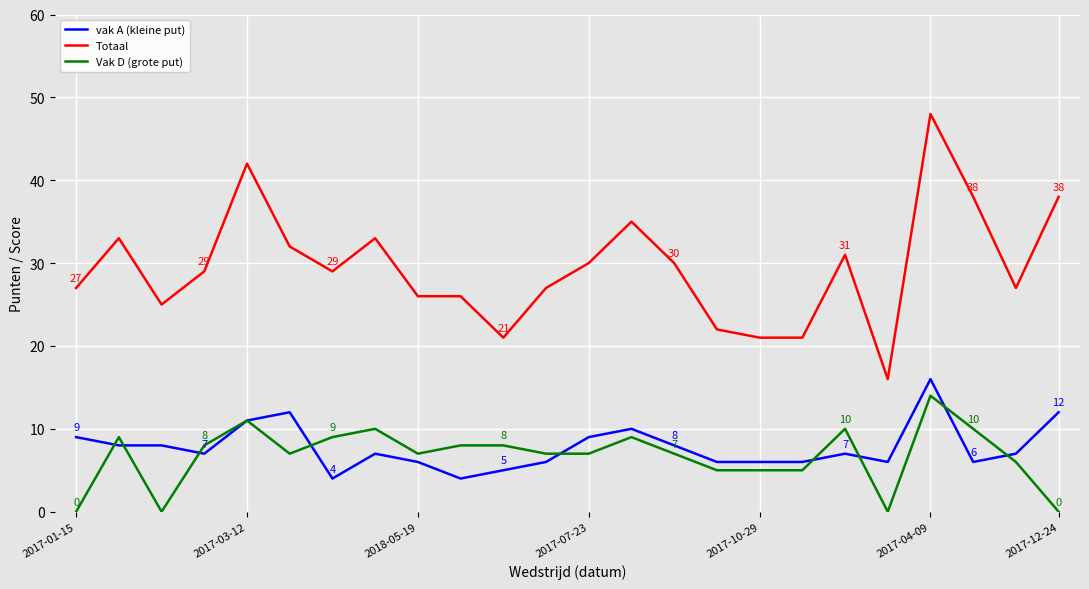

Which series has the largest total across all categories?

Totaal